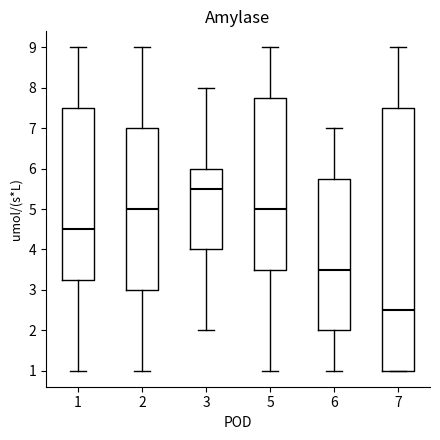

Which box's median line is the lowest?

7